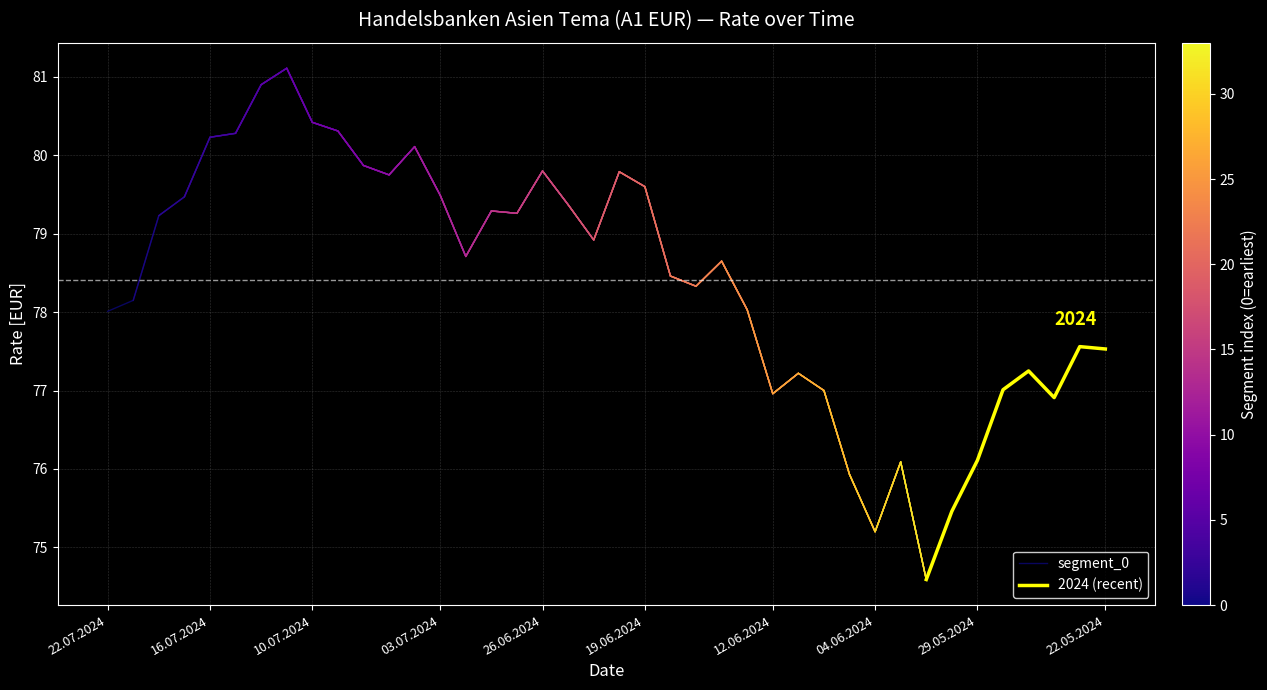

Between 26.06.2024 and 16.07.2024, which is larger?

26.06.2024